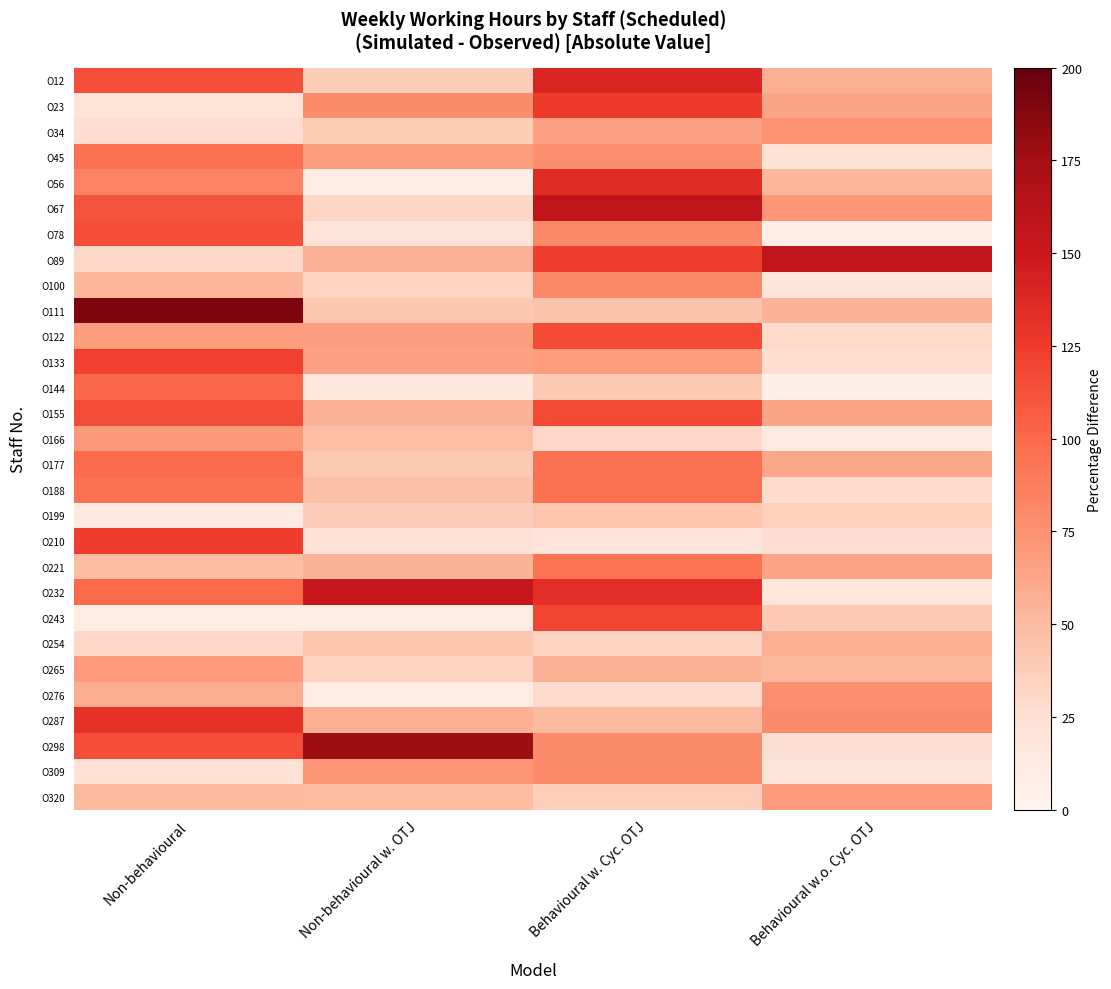

Which label corresponds to the smallest value in the chart?

Behavioural w.o. Cyc. OTJ